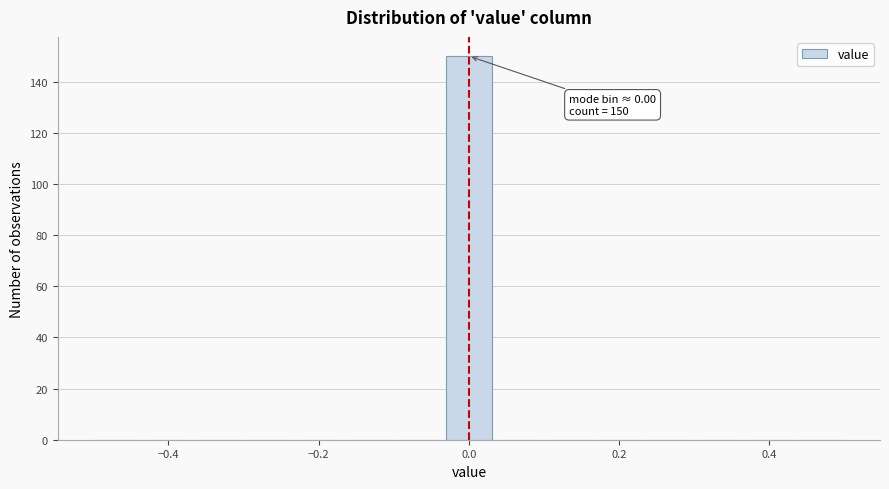

Read against the x-axis, roughly where is the centre of the tallest bar?

0.00